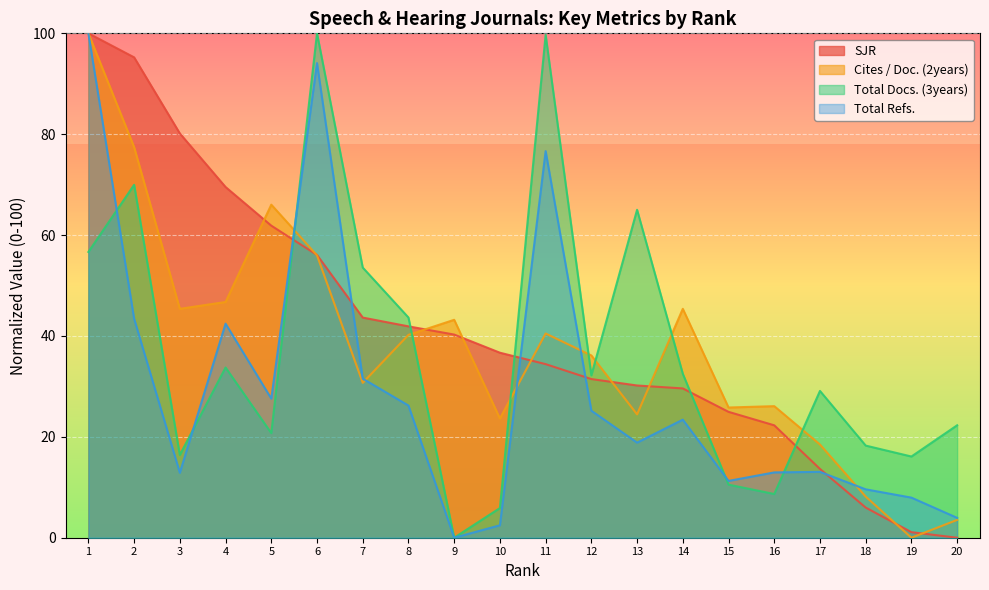

What is the difference between the Total Refs. values at 7 and 20?

27.6